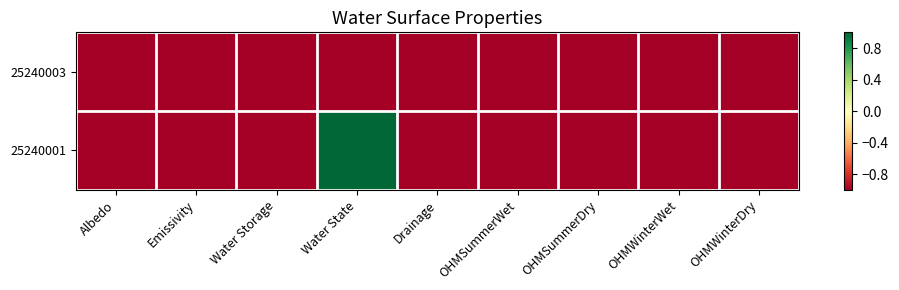

Between Water Storage and Drainage, which is larger?

Water Storage